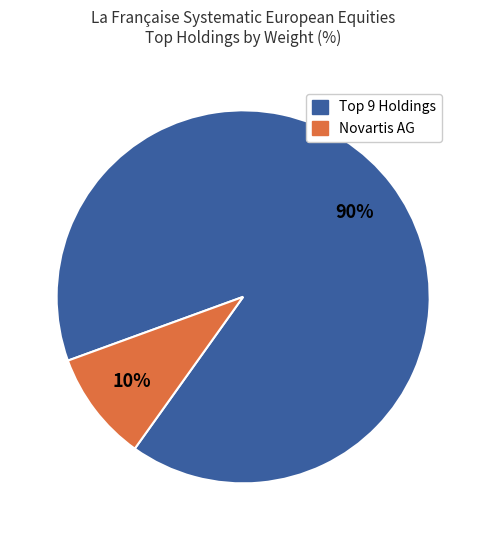

To the nearest percent, what is the average slice percentage?

50%